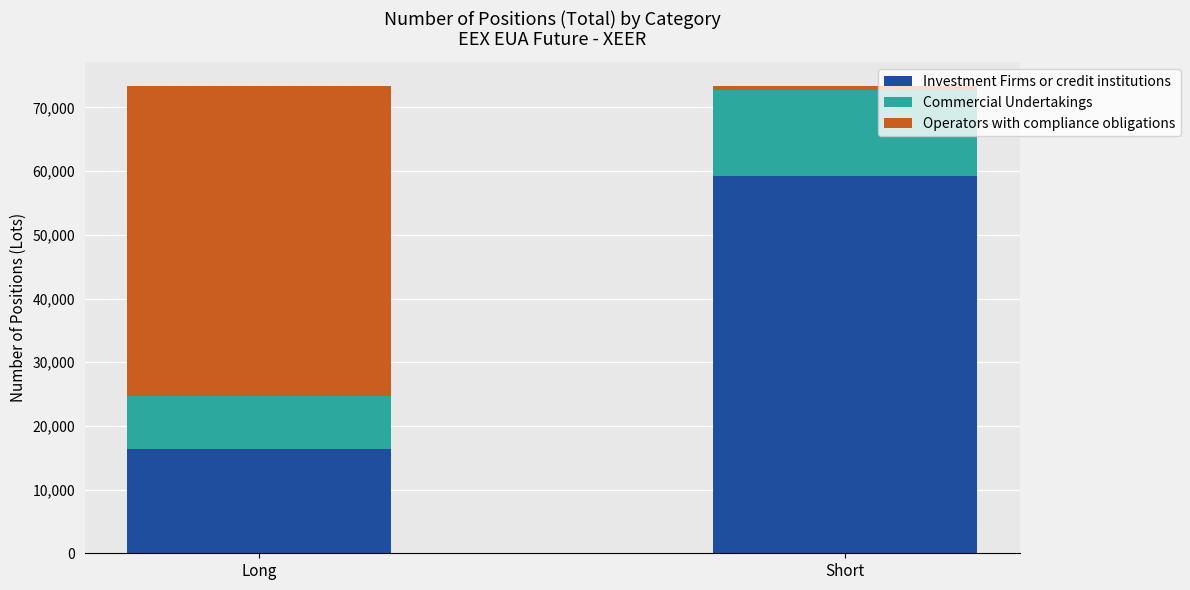

What is the lowest value of the Investment Firms or credit institutions series?

16434